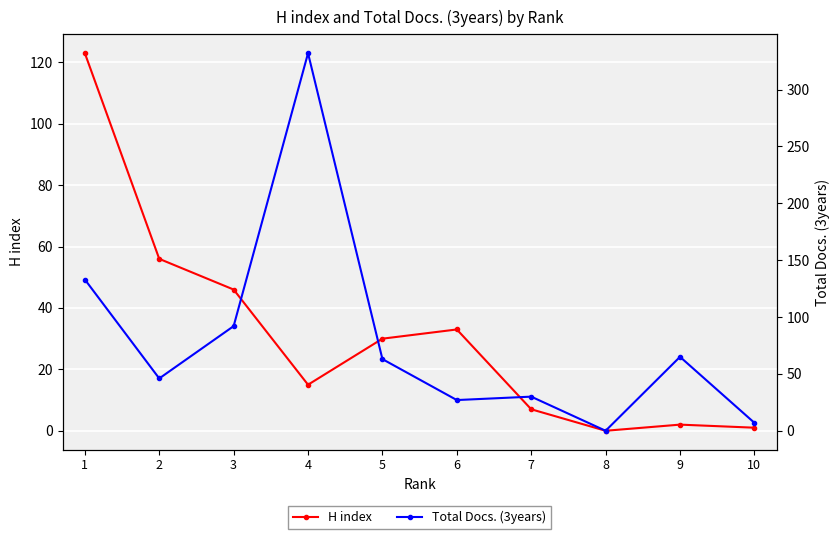

Which category has the highest value across all series?

4